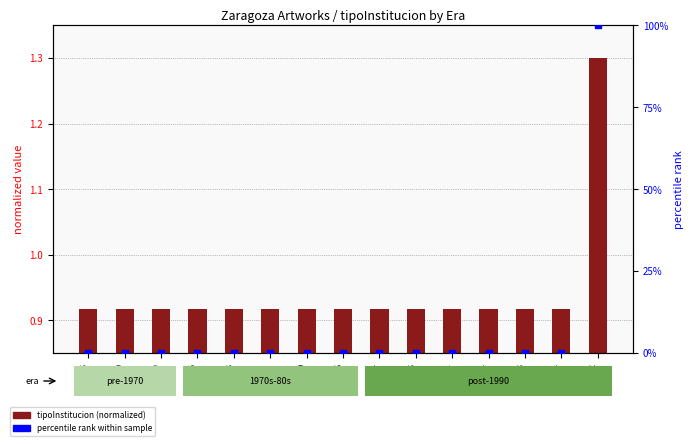

Which series has the largest total across all categories?

percentile rank within sample